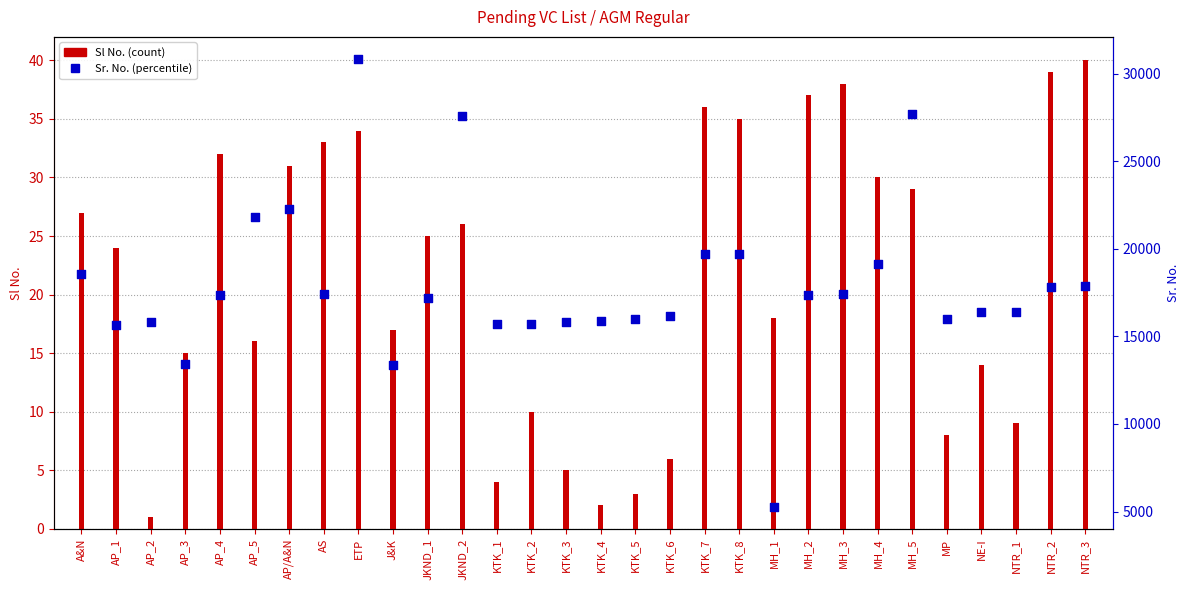

Which series has the largest total across all categories?

Sr. No. (percentile)